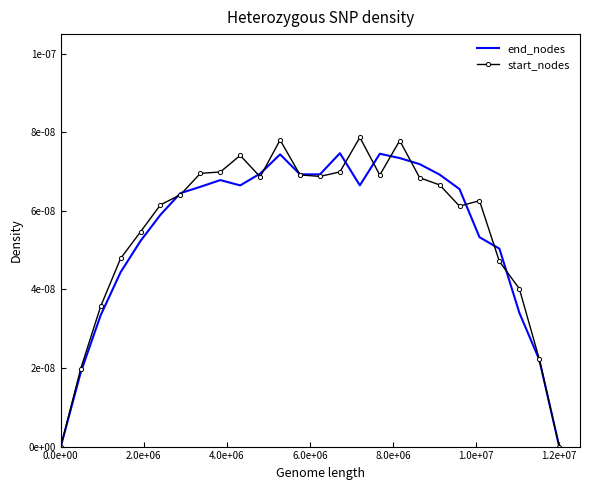

True or false: end_nodes has more than 0 interior local peaks.

True